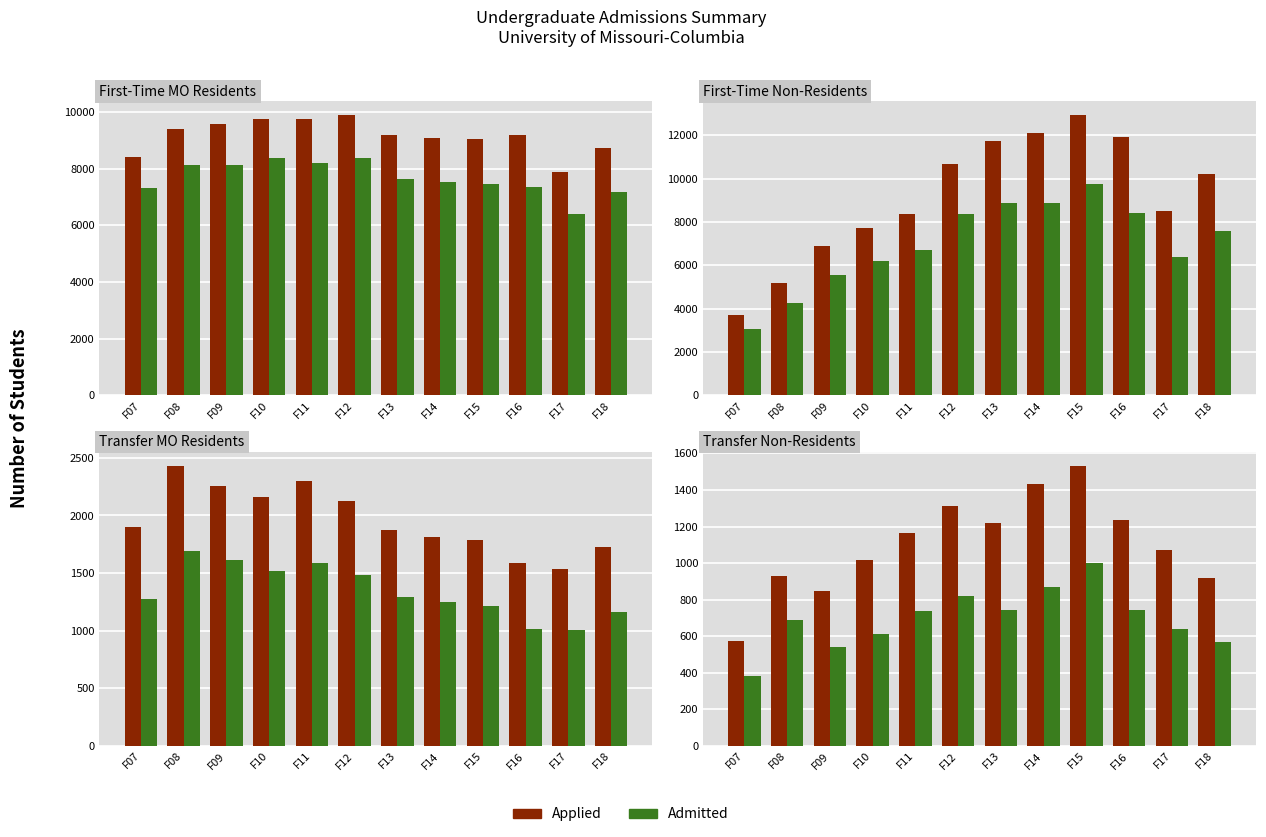

Is it true that Admitted equals 999 at F15?

True